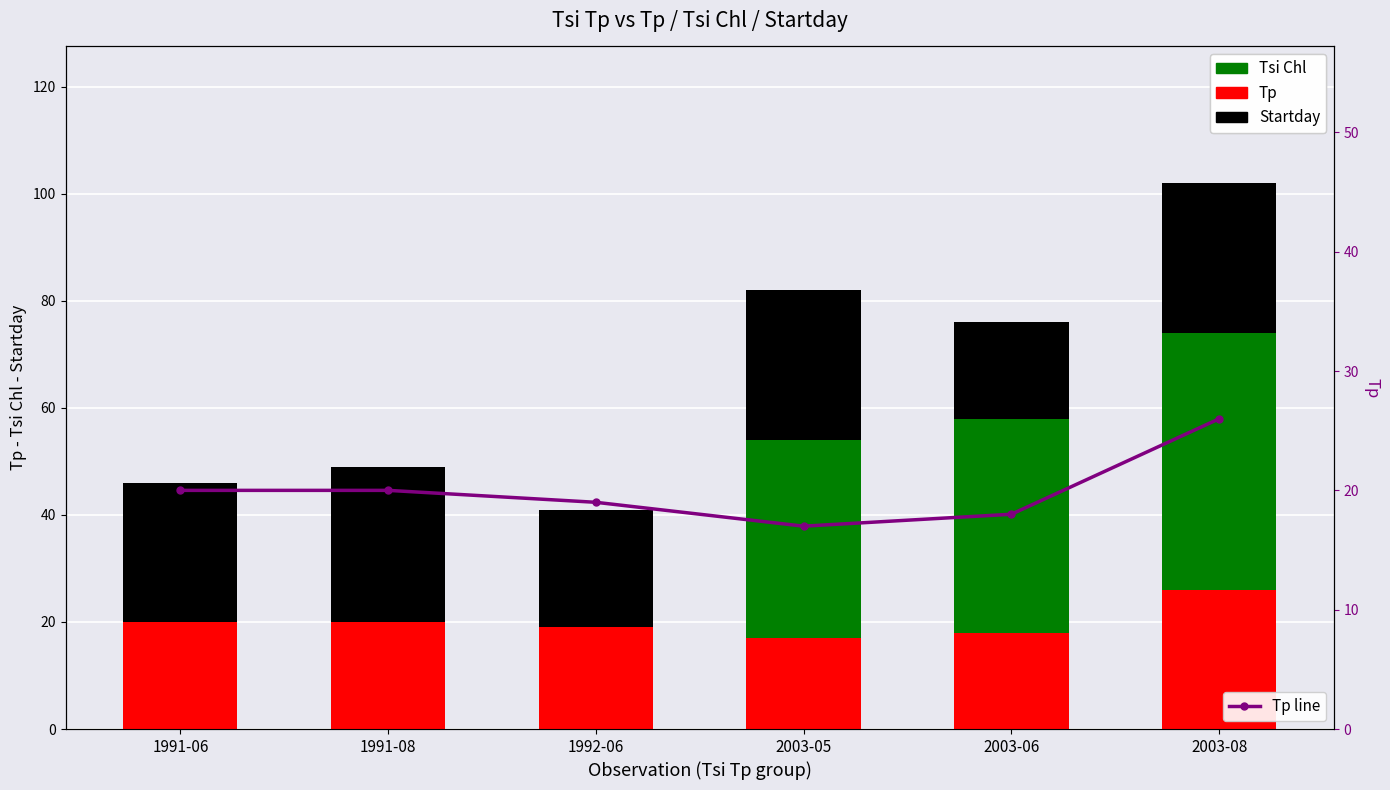

At which label does Tp line first exceed 20?

2003-08